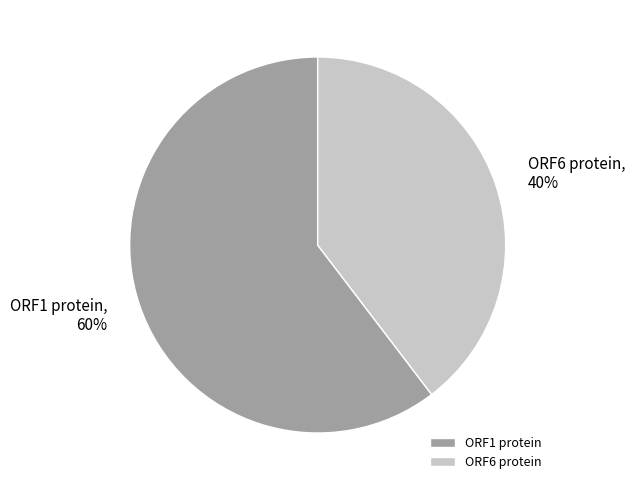

What percentage is the ORF6 protein slice, to the nearest percent?

40%